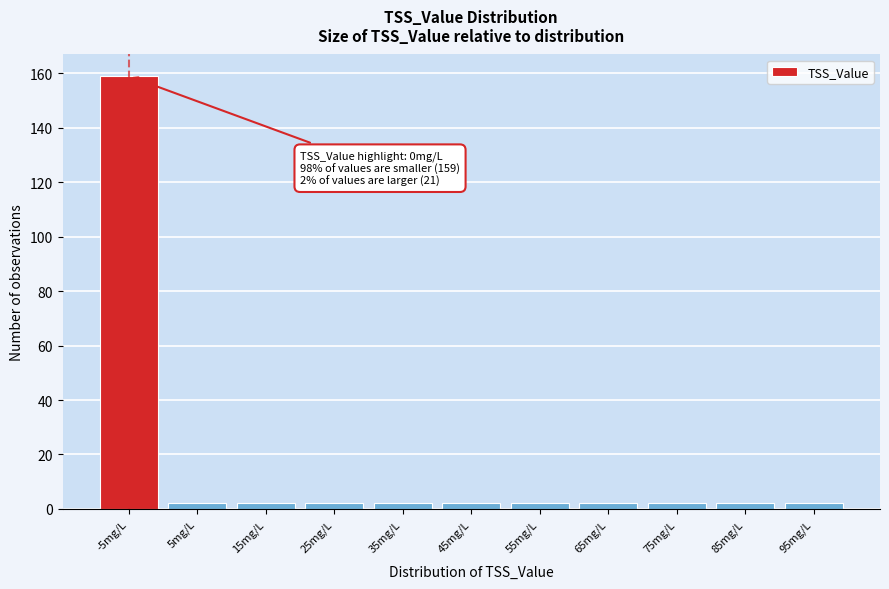

Reading right to left, list all the values displayed in this chart.

2	2	2	2	2	2	2	2	2	2	159